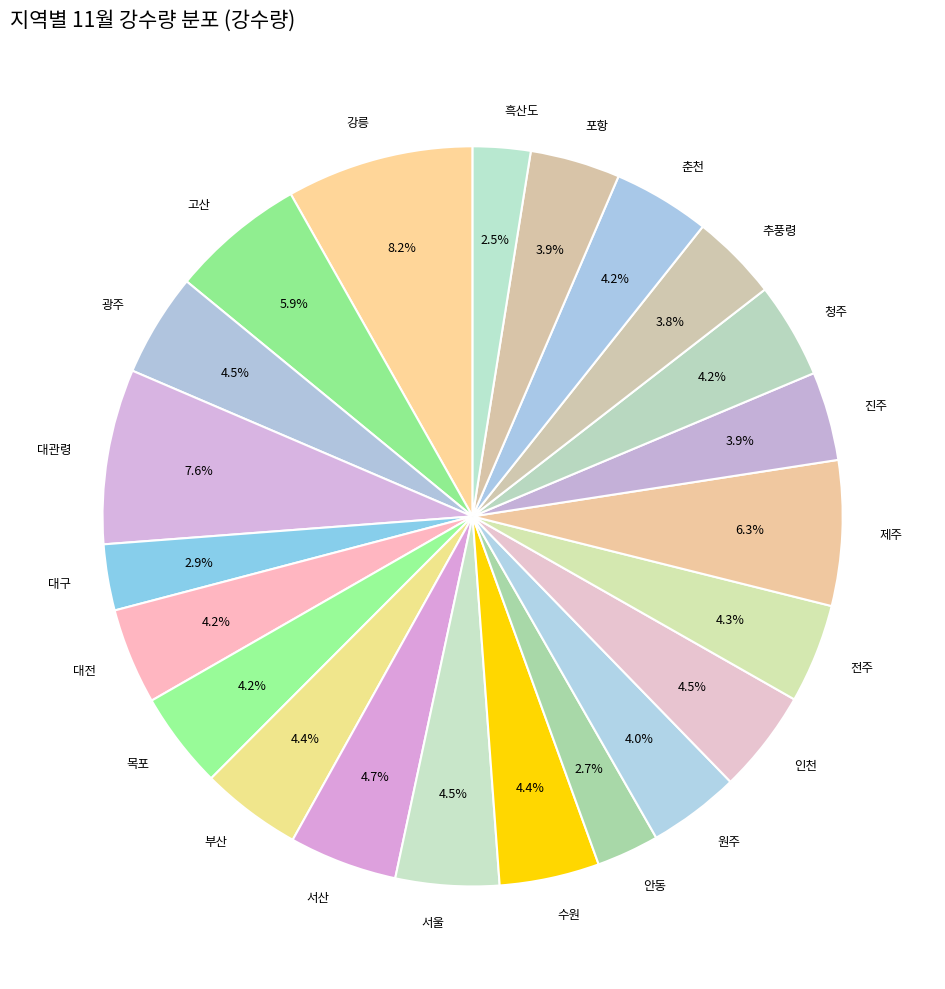

Is 인천 the majority of the pie?

No